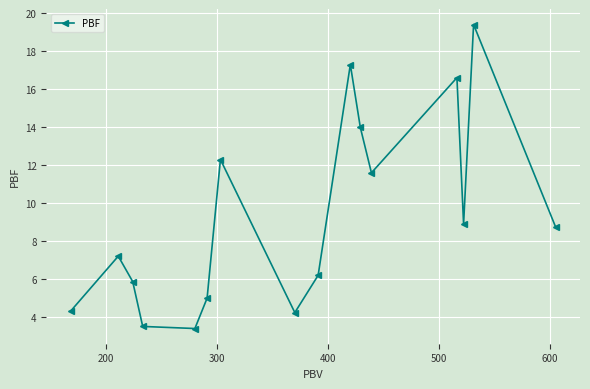

What is the value of the 13th point from the left?

16.6